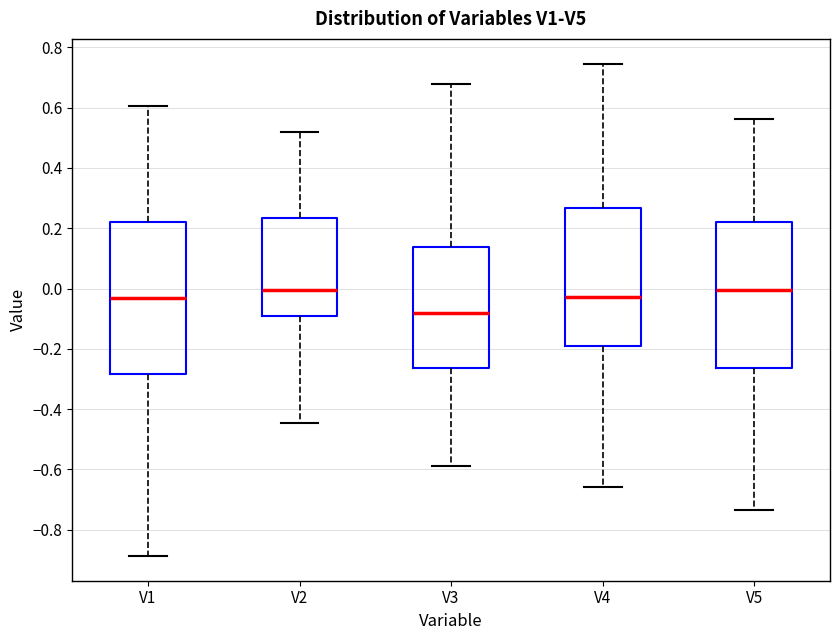

Reading left to right, transcribe this box plot: for each box, give where its median line is, the range the box spans, and where its two whiskers end, as read against the y-axis. The values are not printed on the chart, so give them approximately, as read against the axis.

V1: median -0.04, box -0.28 to 0.22, whiskers -0.88 to 0.60
V2: median 0.00, box -0.10 to 0.24, whiskers -0.44 to 0.52
V3: median -0.08, box -0.26 to 0.14, whiskers -0.58 to 0.68
V4: median -0.02, box -0.20 to 0.26, whiskers -0.66 to 0.74
V5: median 0.00, box -0.26 to 0.22, whiskers -0.74 to 0.56